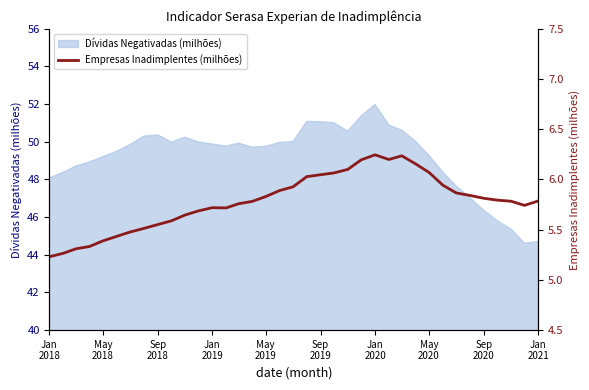

Reading left to right, what are all the values shown in this chart?

5.2	5.3	5.3	5.3	5.4	5.4	5.5	5.5	5.6	5.6	5.6	5.7	5.7	5.7	5.8	5.8	5.8	5.9	5.9	6.0	6.0	6.1	6.1	6.2	6.2	6.2	6.2	6.2	6.1	5.9	5.9	5.8	5.8	5.8	5.8	5.7	5.8